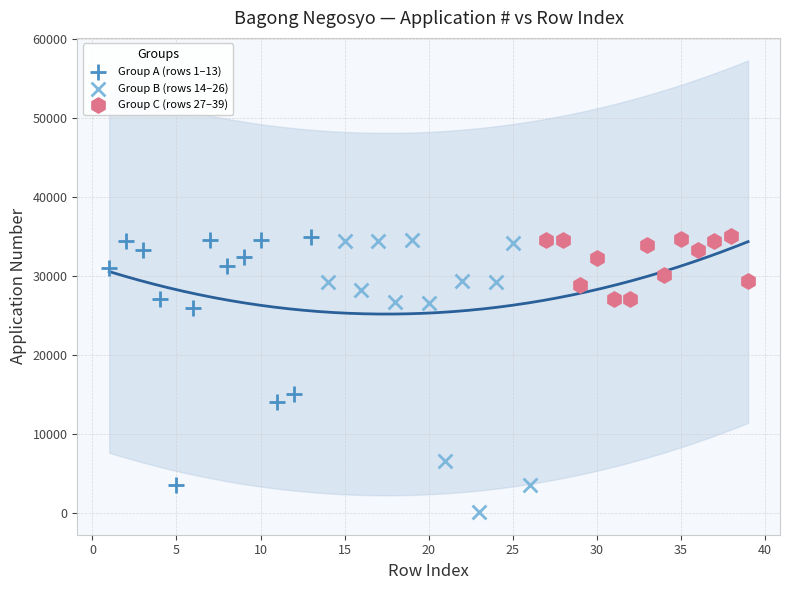

Which series has the widest spread of Y values?

Group B (rows 14–26)